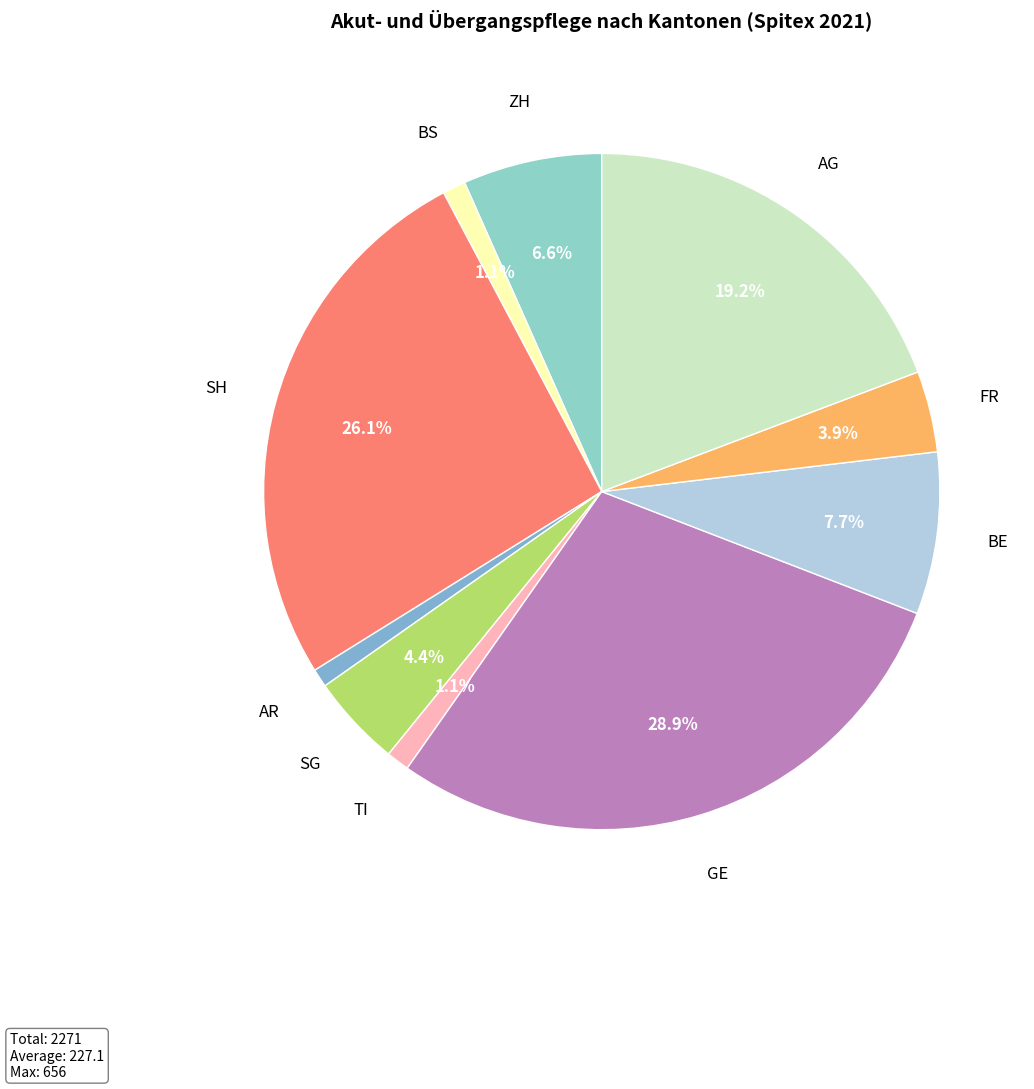

Count the number of slices in the pie.

10